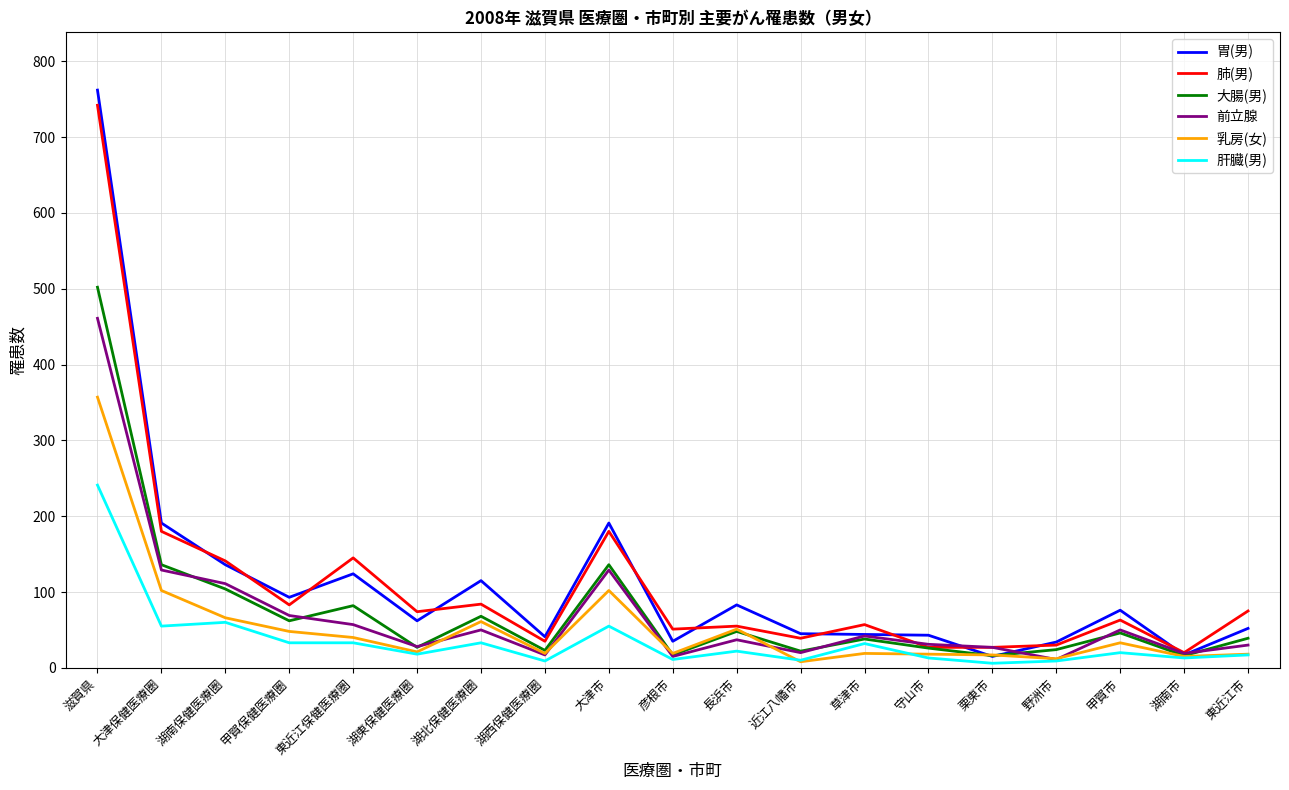

Which series has the largest range (max minus min)?

胃(男)